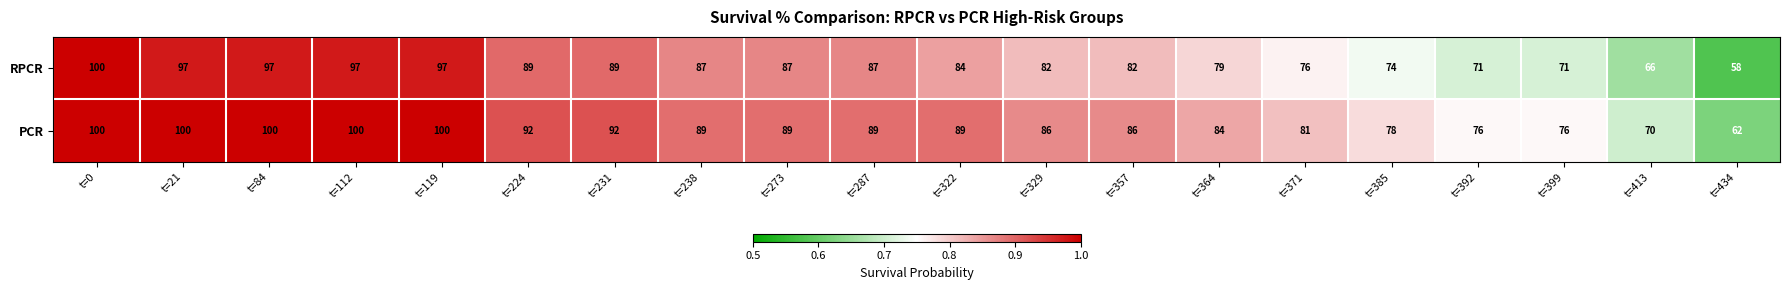

What is the total value across all series at t=119?

197